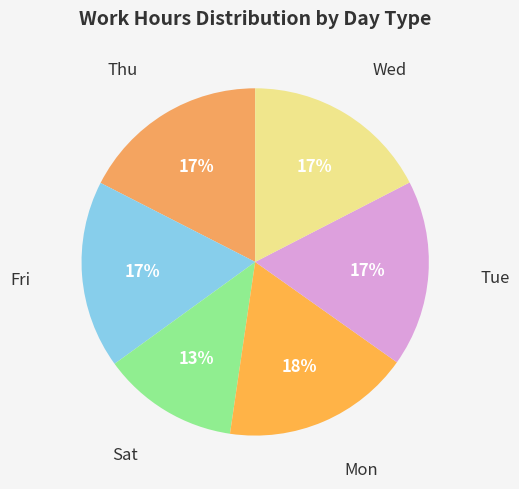

Is it true that Fri is 17% of the pie?

True